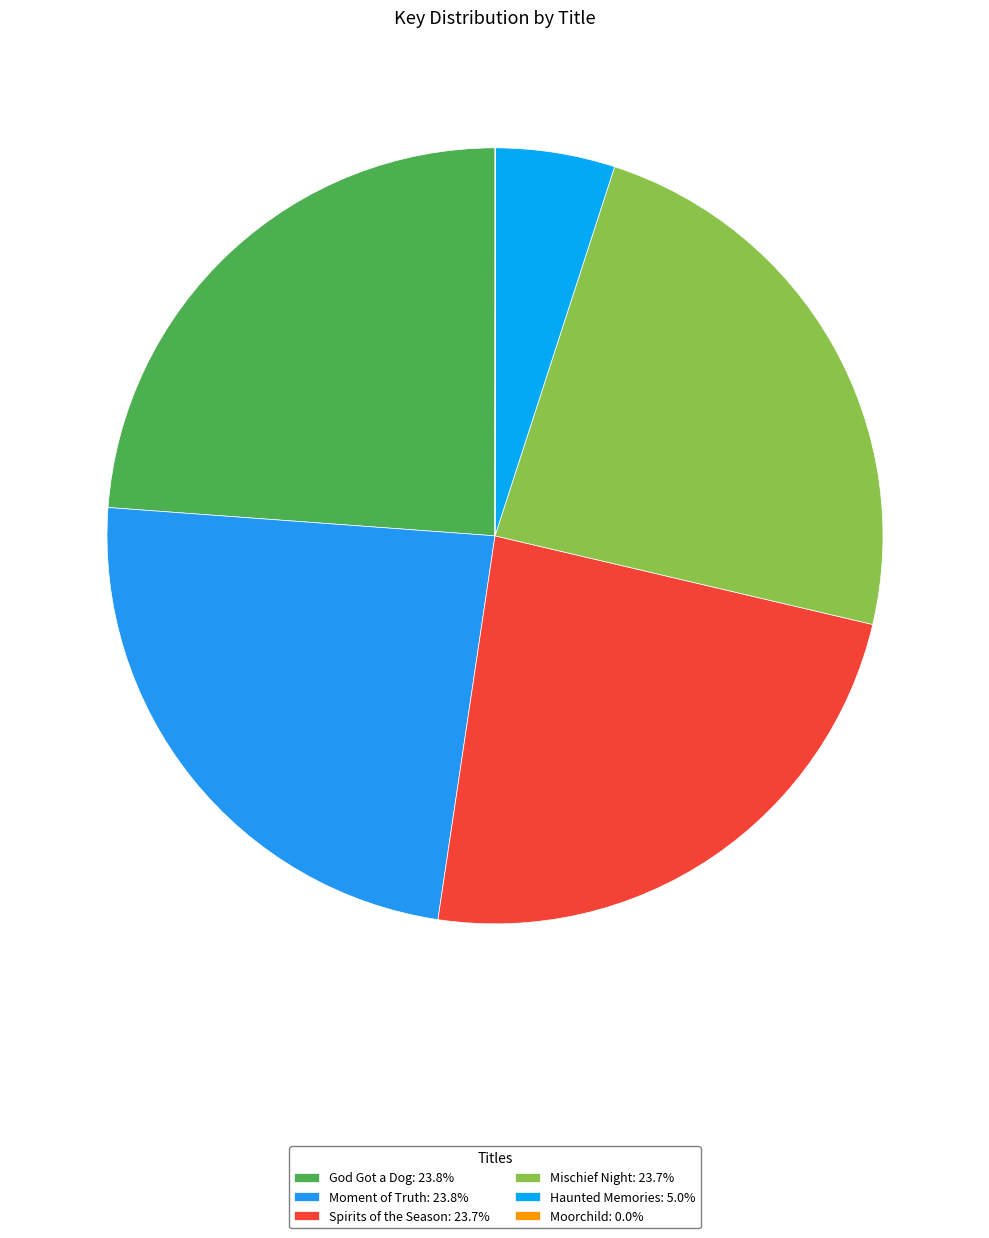

To the nearest percent, what portion does Moment of Truth represent?

24%